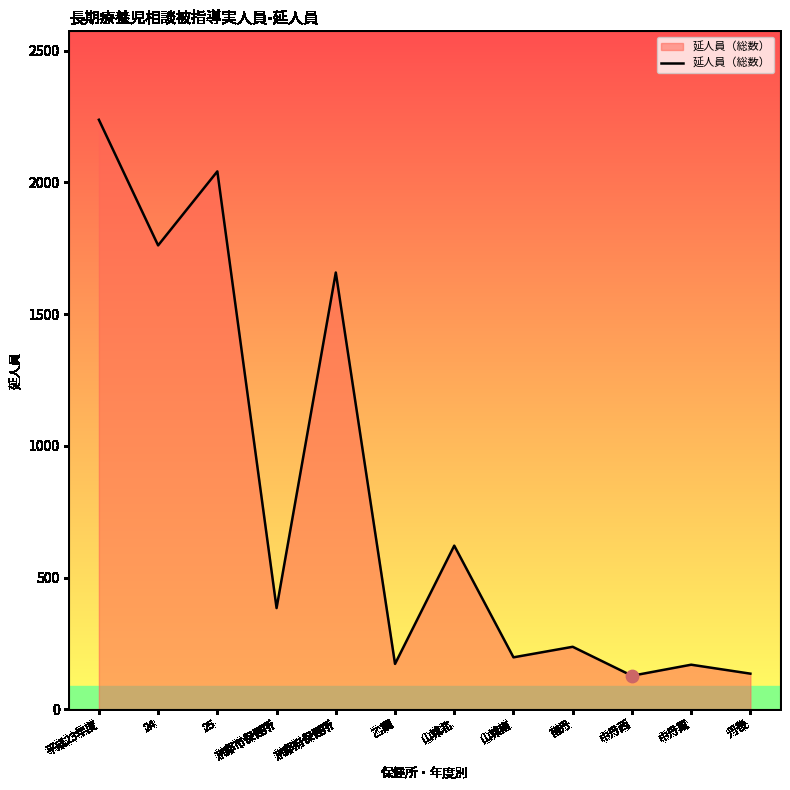

Approximately how many times larger is the value at 山城南 compared to 24?

0.1